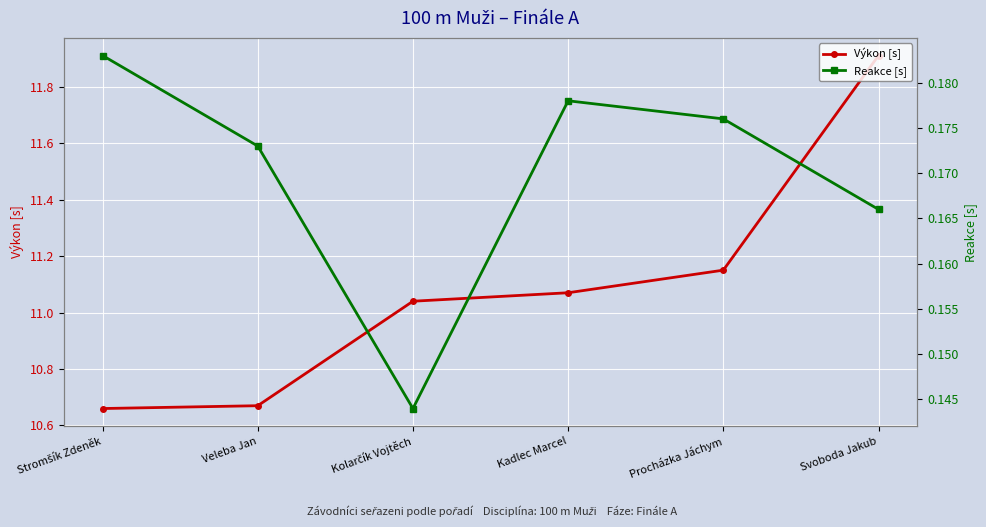

At which label does Reakce [s] reach its peak?

Stromšík Zdeněk